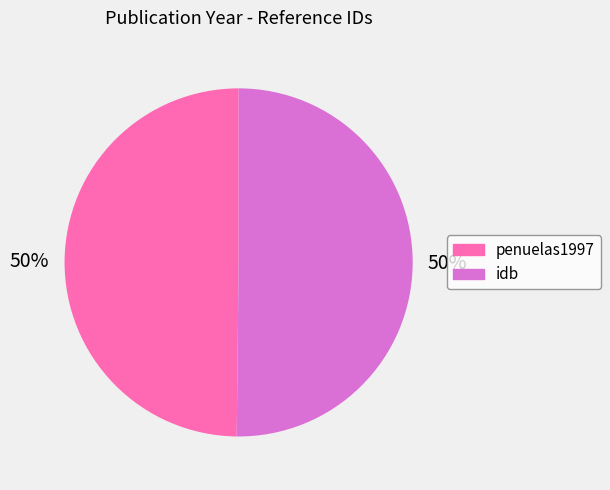

Is the sum of idb and penuelas1997 greater than half?

Yes